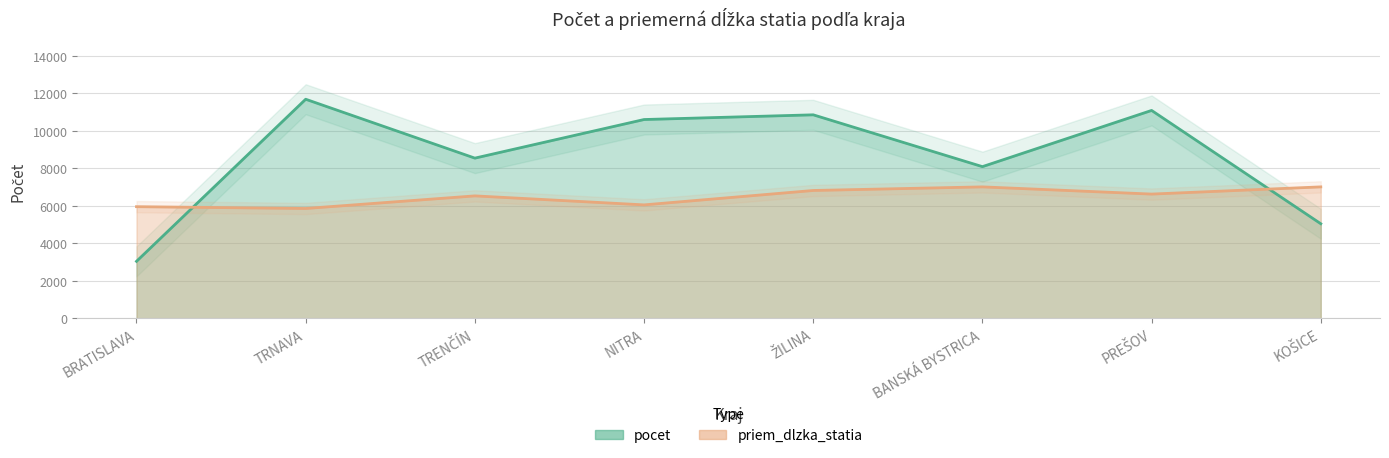

How many distinct data groups are displayed?

2